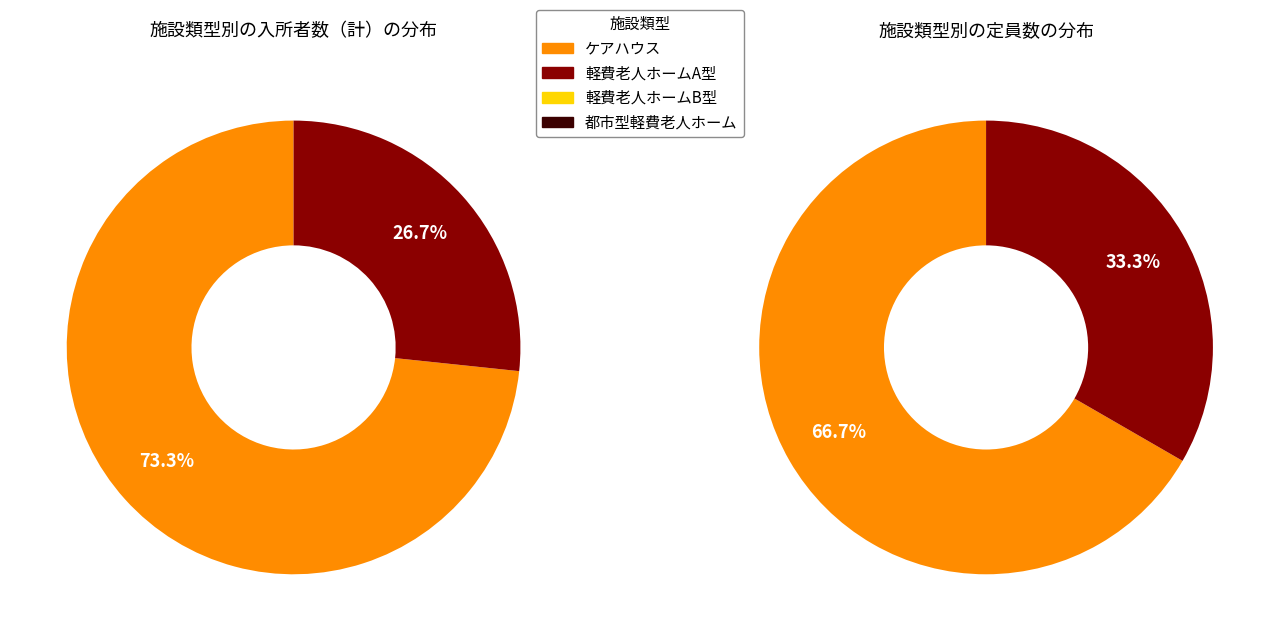

Rank the categories by value from highest to lowest.

ケアハウス, 軽費老人ホームA型, 軽費老人ホームB型, 都市型軽費老人ホーム